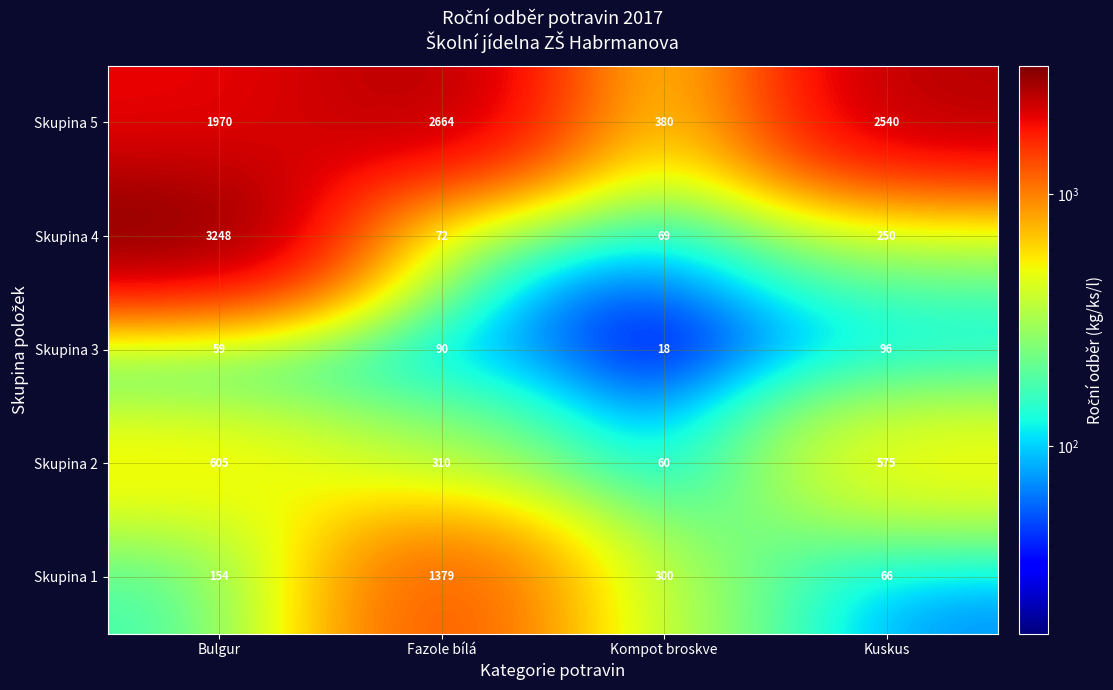

How many data points in Skupina 3 are less than 90?

2